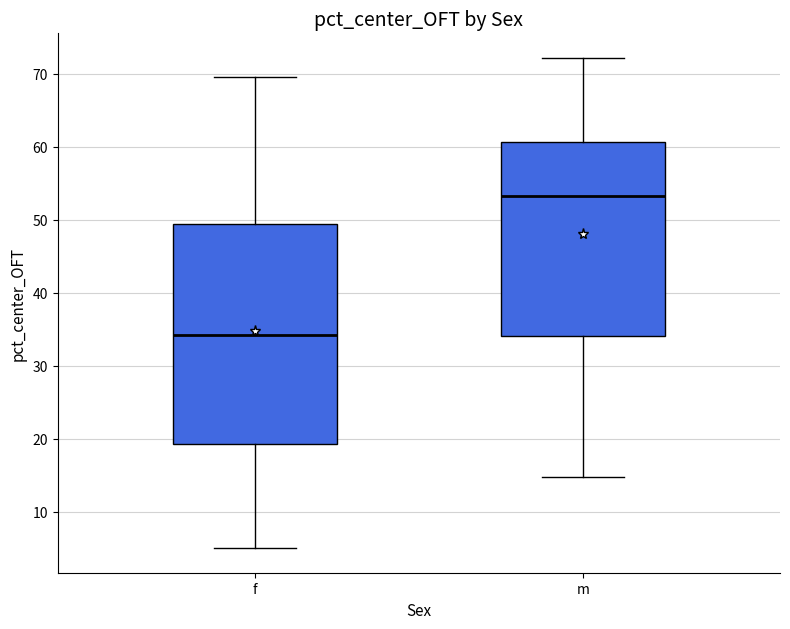

Where does the upper whisker of the box for m end on the y-axis? The values are not printed on the chart, so give them approximately, as read against the axis.

72